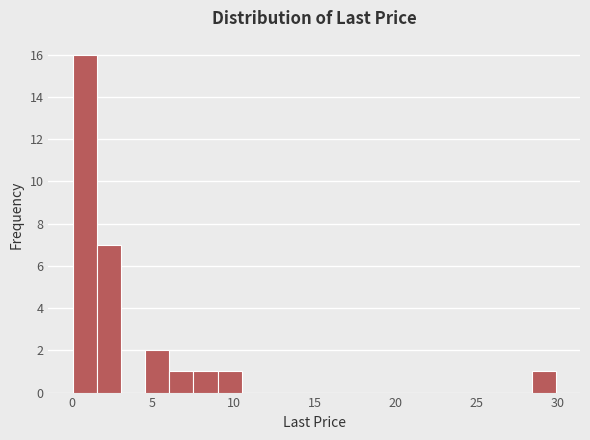

Read against the x-axis, roughly where is the centre of the tallest bar?

1.0